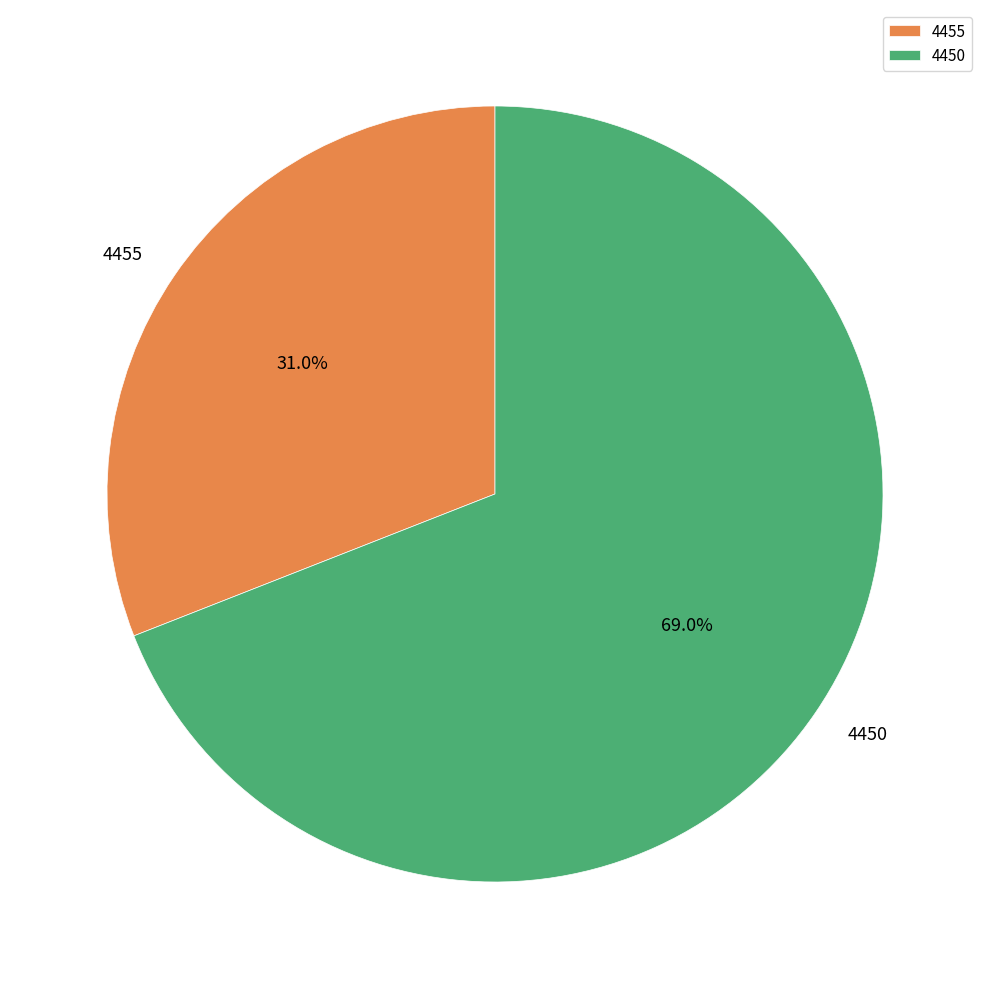

Combined, what portion of the pie is 4455 and 4450?

100.0%